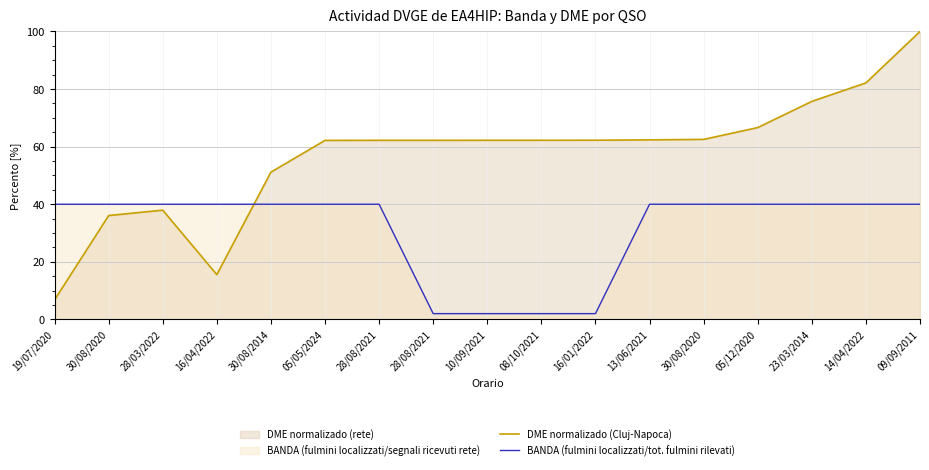

Reading left to right, list all the values displayed in this chart.

DME normalizado (Cluj-Napoca): 6.8	36.1	37.9	15.5	51.1	62.2	62.2	62.2	62.2	62.2	62.2	62.4	62.5	66.6	75.7	82.1	100.0
BANDA (fulmini localizzati/tot. fulmini rilevati): 40.0	40.0	40.0	40.0	40.0	40.0	40.0	2.0	2.0	2.0	2.0	40.0	40.0	40.0	40.0	40.0	40.0